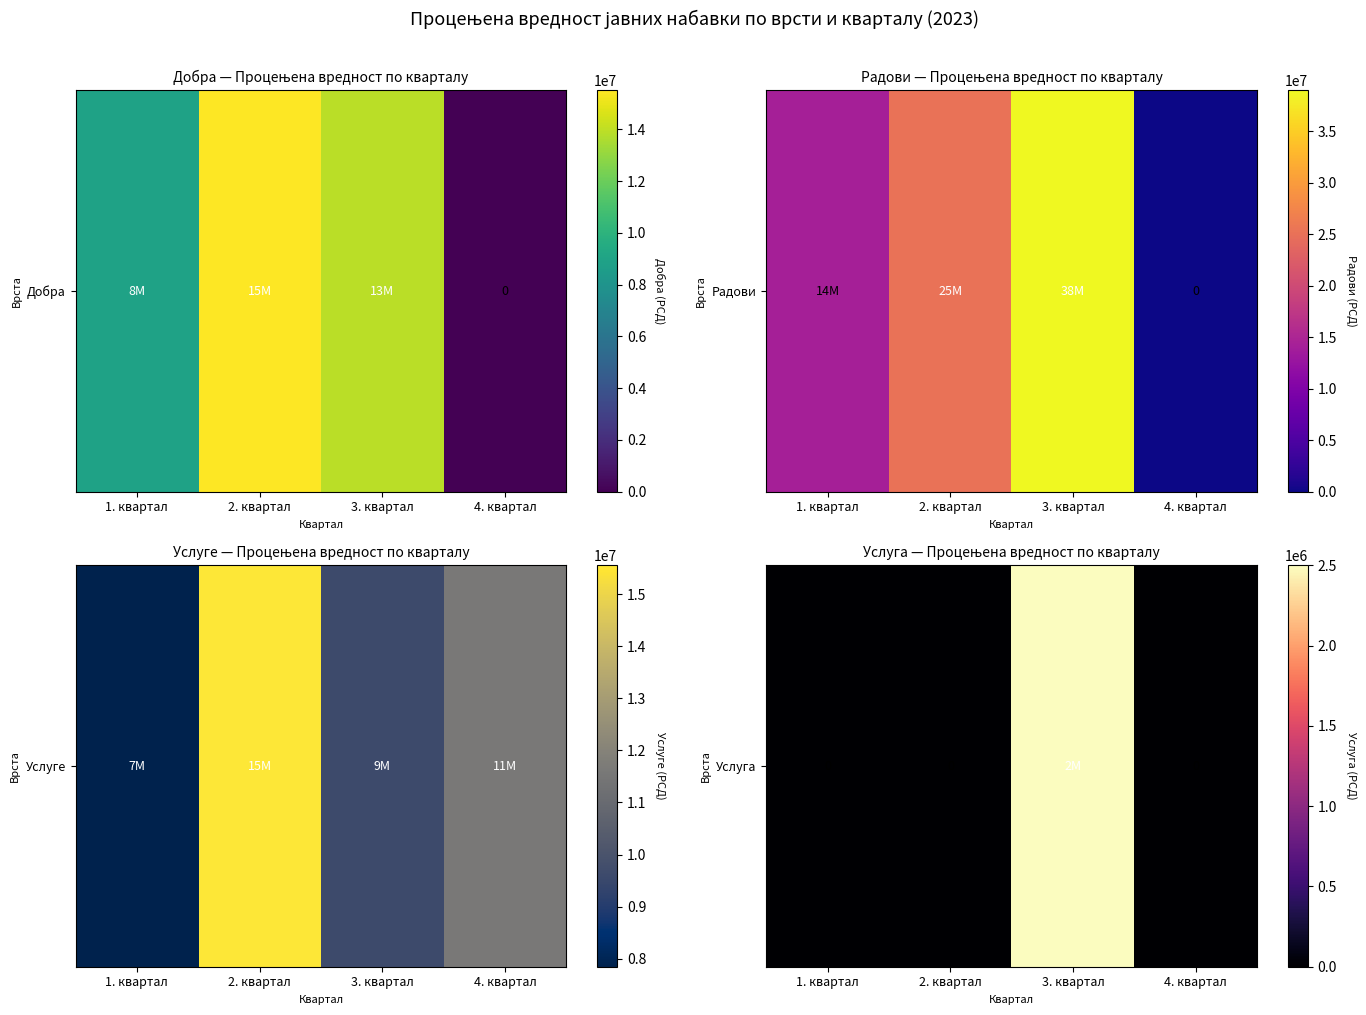

What is the change in value from 2. квартал to 3. квартал?

+2500000